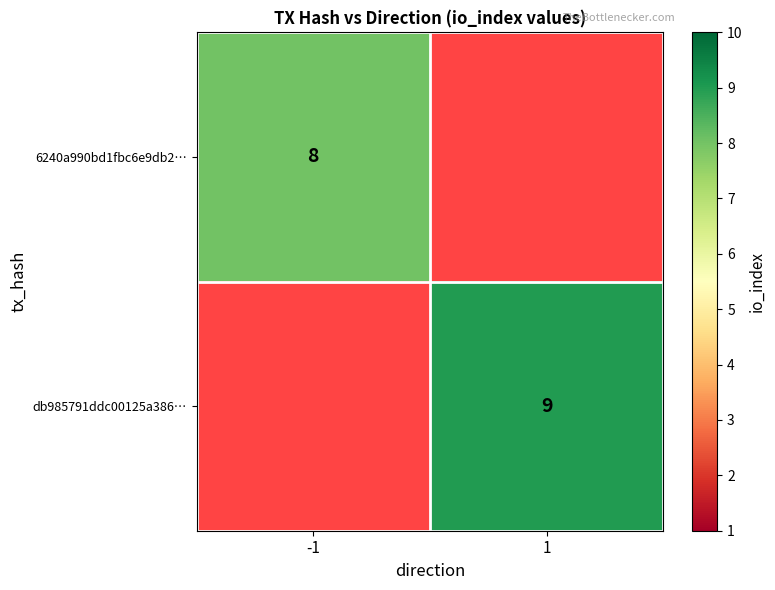

True or false: 6240a990bd1fbc6e9db2… has a value of 8 at -1.

True